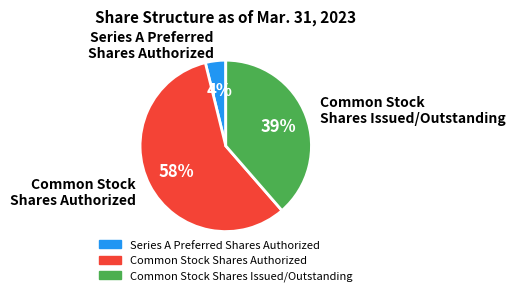

What is the largest slice in the pie chart?

Common Stock Shares Authorized